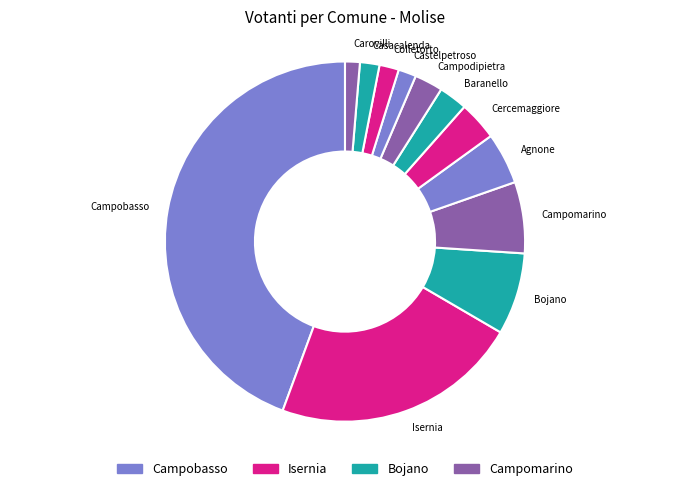

Which slice is the largest?

Campobasso